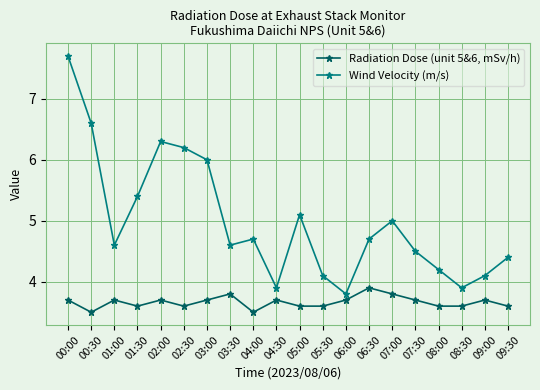

Reading left to right, list all the values displayed in this chart.

Radiation Dose (unit 5&6, mSv/h): 00:00=3.7	00:30=3.5	01:00=3.7	01:30=3.6	02:00=3.7	02:30=3.6	03:00=3.7	03:30=3.8	04:00=3.5	04:30=3.7	05:00=3.6	05:30=3.6	06:00=3.7	06:30=3.9	07:00=3.8	07:30=3.7	08:00=3.6	08:30=3.6	09:00=3.7	09:30=3.6
Wind Velocity (m/s): 00:00=7.7	00:30=6.6	01:00=4.6	01:30=5.4	02:00=6.3	02:30=6.2	03:00=6.0	03:30=4.6	04:00=4.7	04:30=3.9	05:00=5.1	05:30=4.1	06:00=3.8	06:30=4.7	07:00=5.0	07:30=4.5	08:00=4.2	08:30=3.9	09:00=4.1	09:30=4.4